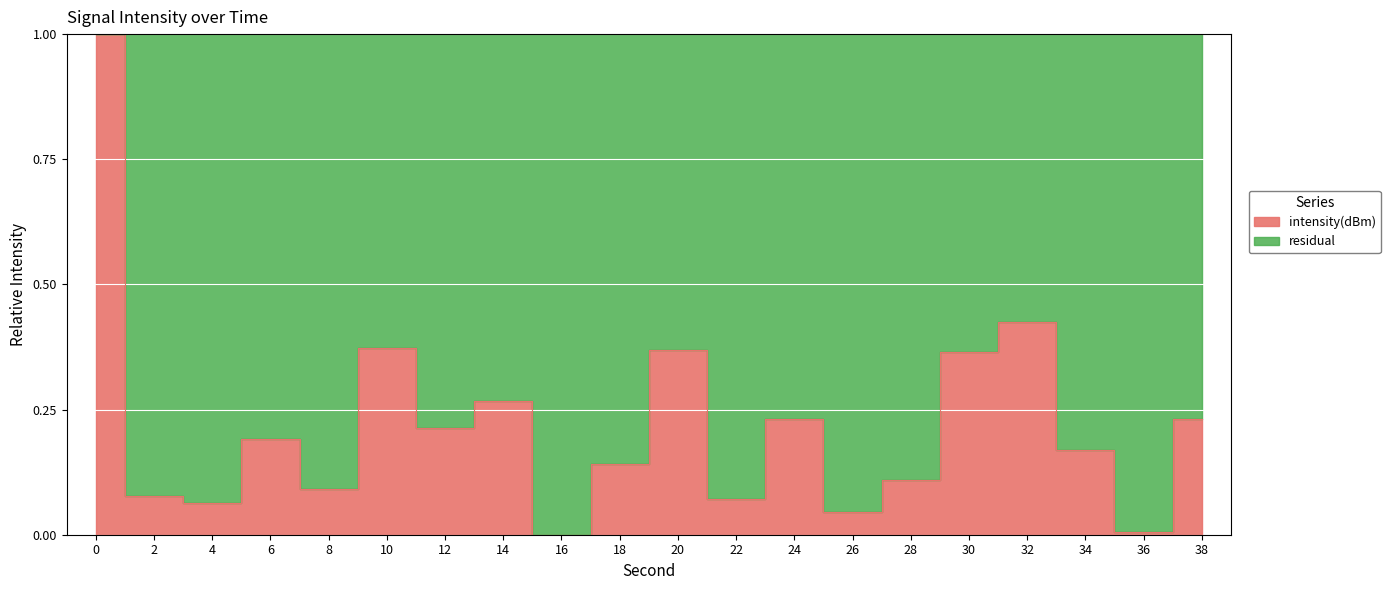

What is the greatest value displayed?

1.0